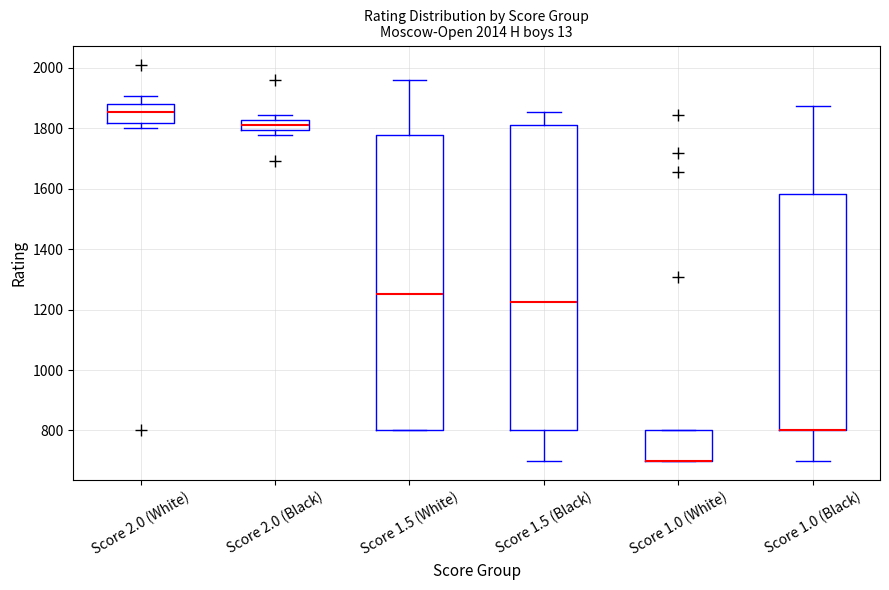

Comparing the boxes themselves (not the whiskers), which one is the tallest?

Score 1.5 (Black)